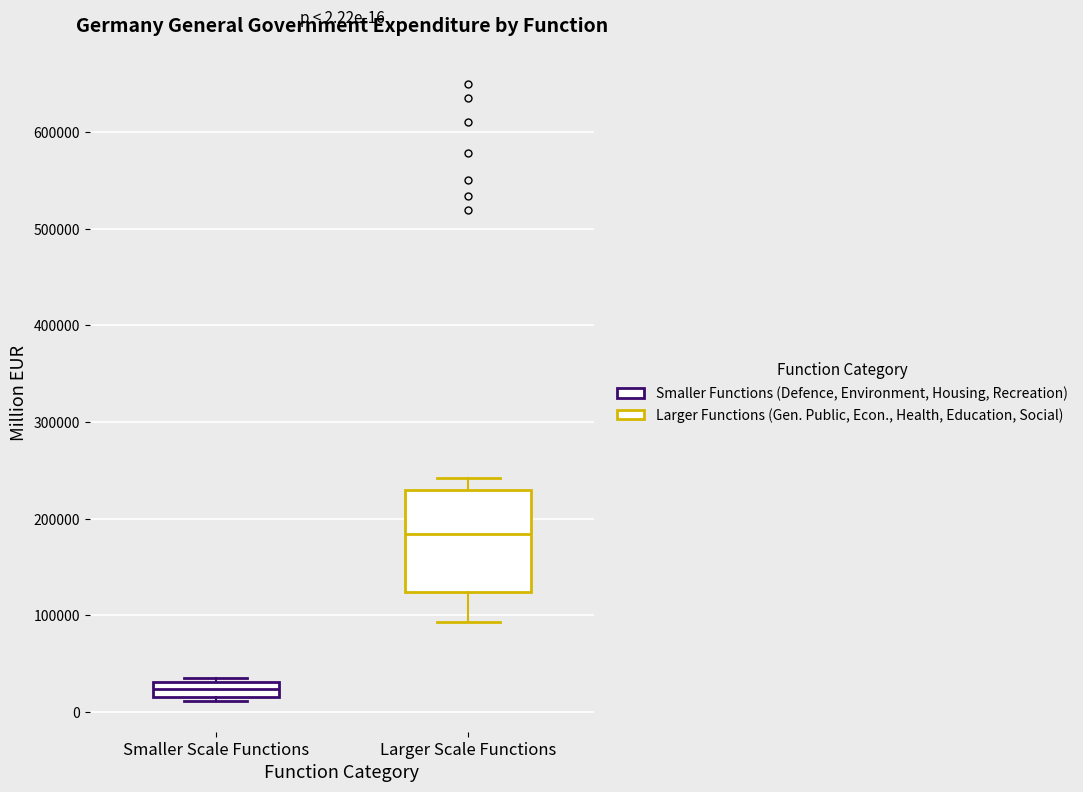

Which box has the highest median line?

Larger Scale Functions